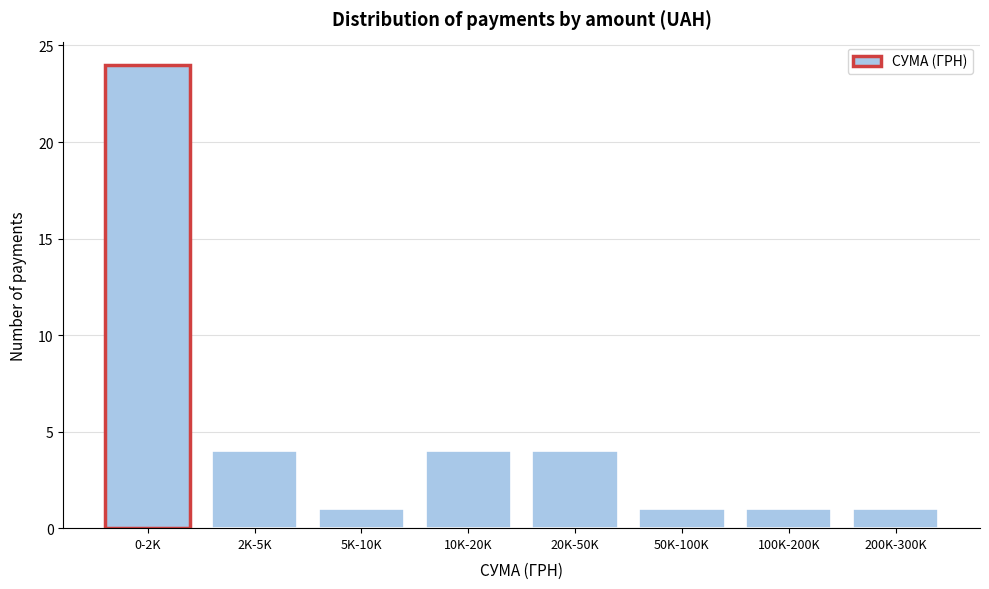

Reading left to right, extract all data points from this chart.

0-2K=24	2K-5K=4	5K-10K=1	10K-20K=4	20K-50K=4	50K-100K=1	100K-200K=1	200K-300K=1